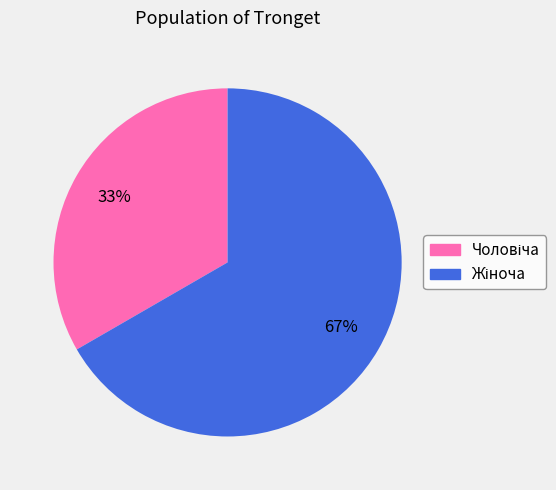

Does any single category account for the majority?

Yes